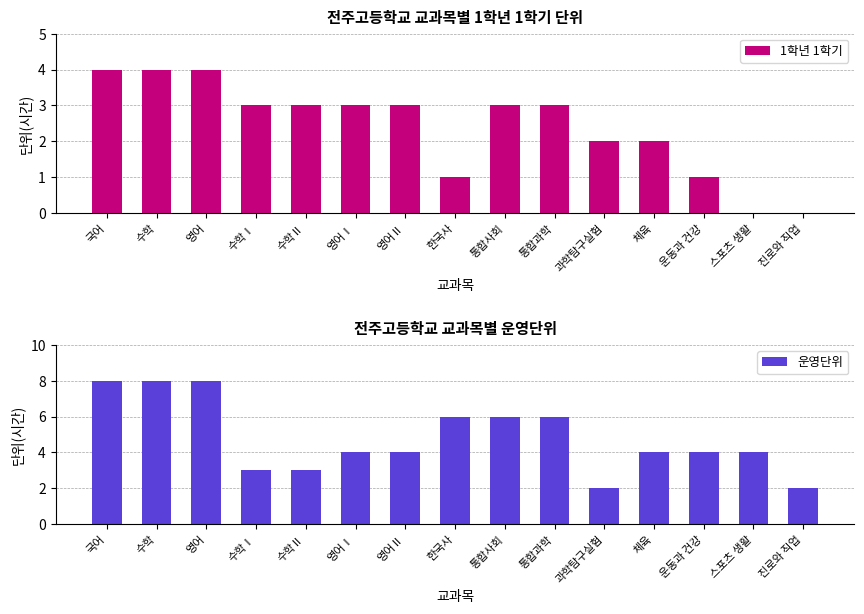

Where does the 1학년 1학기 series first go above 3?

국어